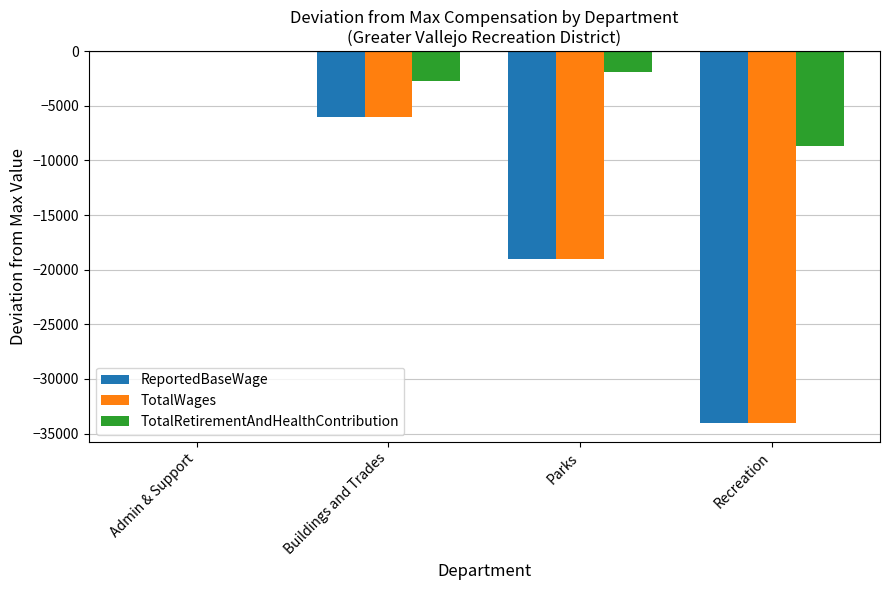

What are all the series names shown in the legend?

ReportedBaseWage, TotalWages, TotalRetirementAndHealthContribution